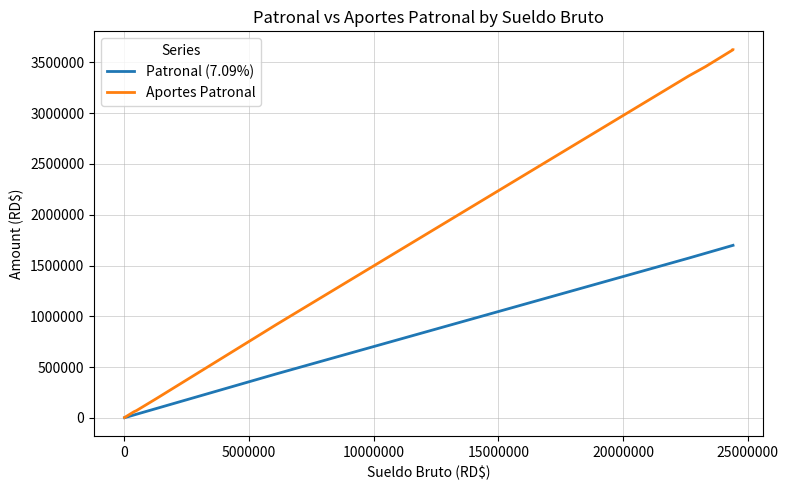

What are all the series names shown in the legend?

Patronal (7.09%), Aportes Patronal